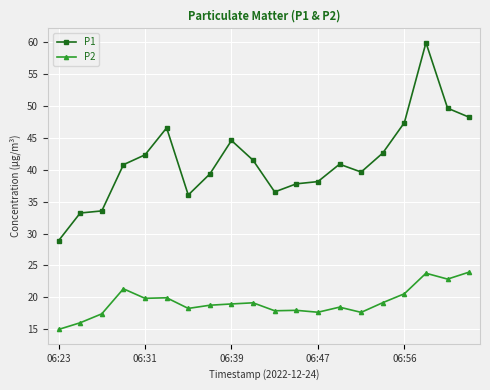

What is the average value of the P1 series?

41.4